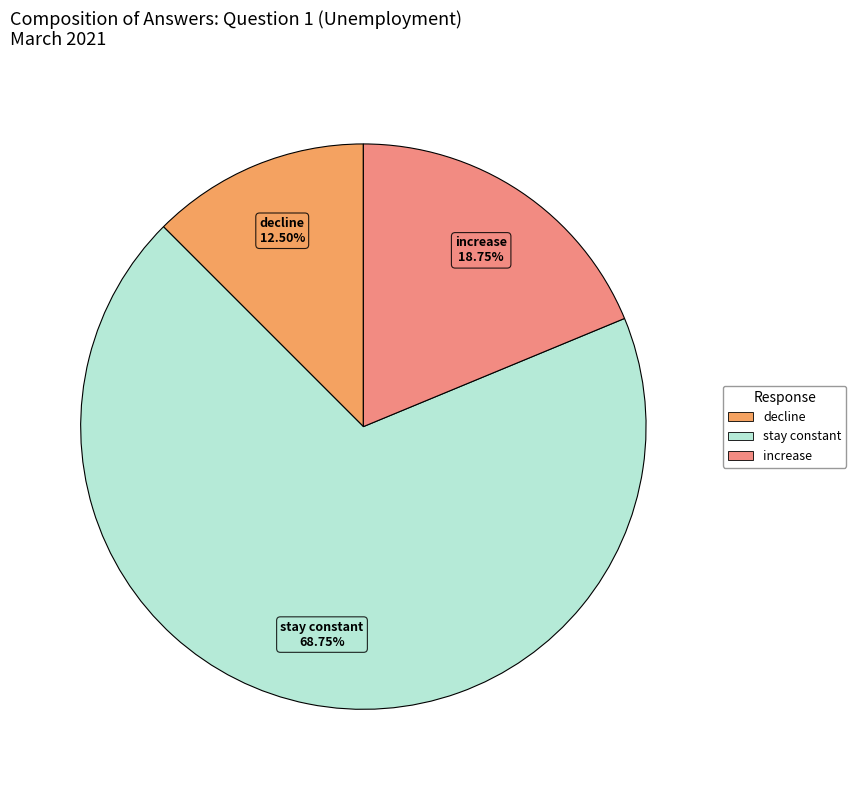

To the nearest percent, what is the average slice percentage?

33%